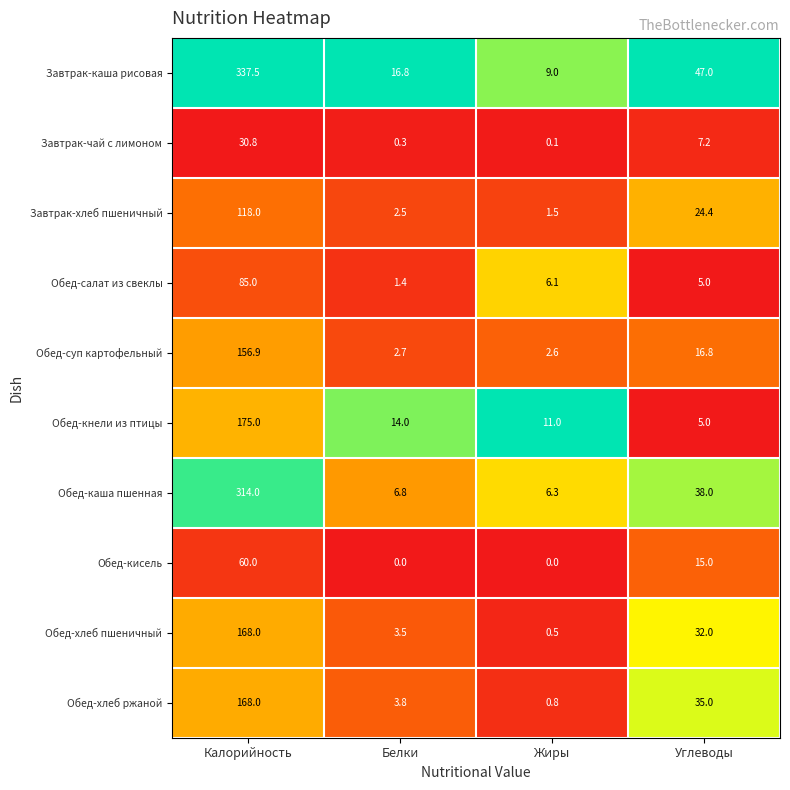

How many series are shown in this chart?

10